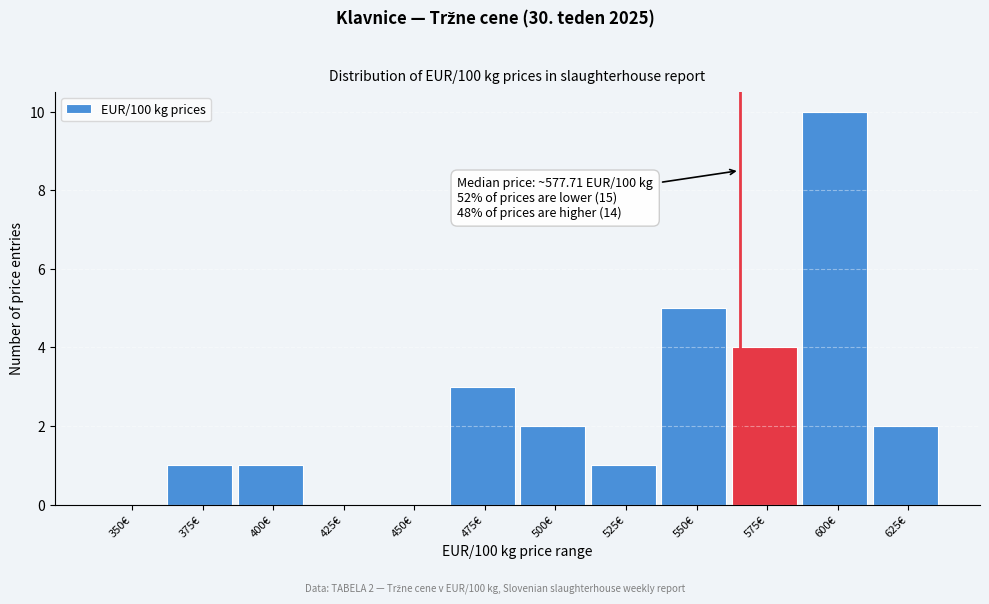

Reading left to right, list all the values displayed in this chart.

350€=0	375€=1	400€=1	425€=0	450€=0	475€=3	500€=2	525€=1	550€=5	575€=4	600€=10	625€=2